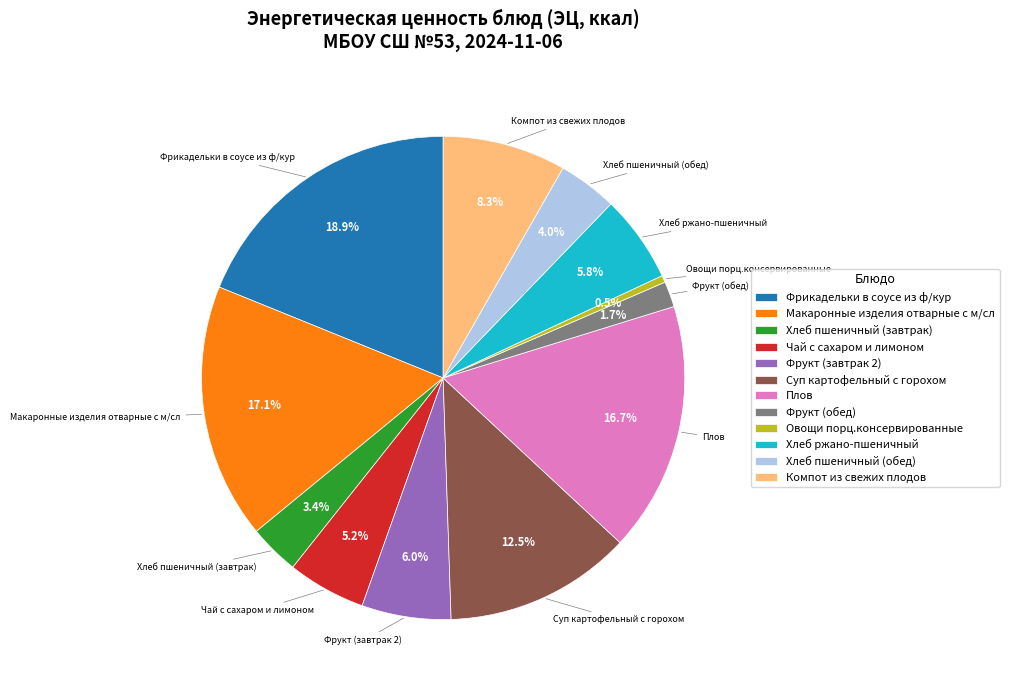

Do Макаронные изделия отварные с м/сл and Фрукт (обед) together represent more than half of the pie?

No